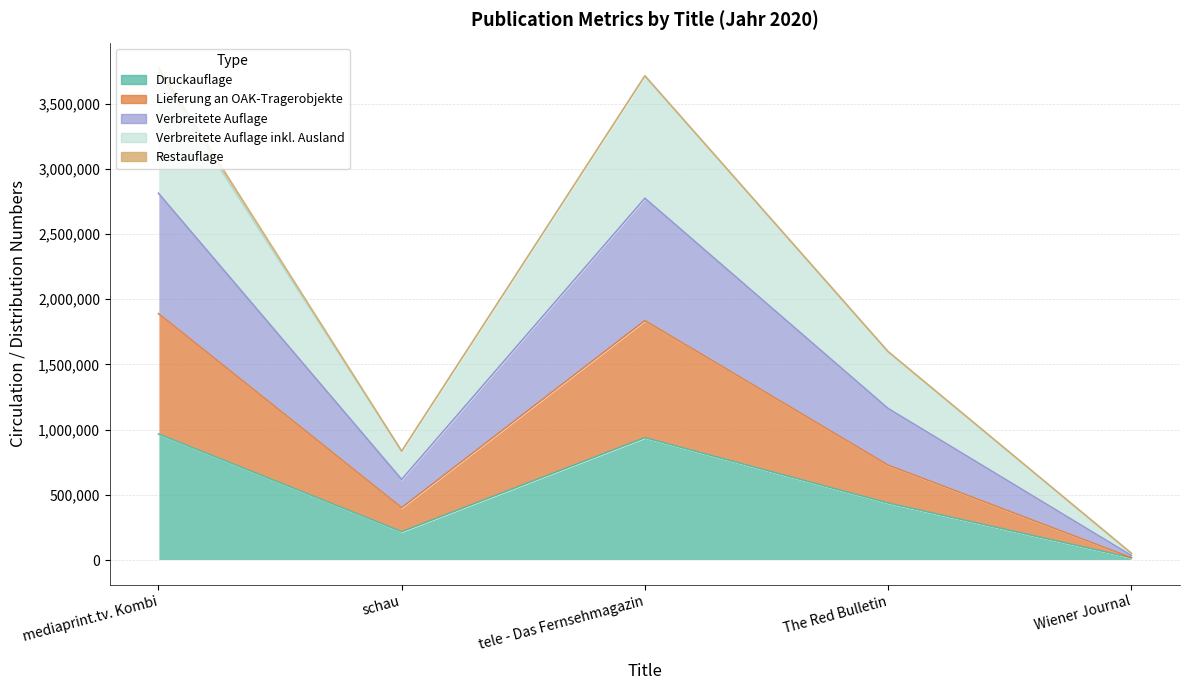

What is the sum of the Druckauflage values at tele - Das Fernsehmagazin and The Red Bulletin?

1374066